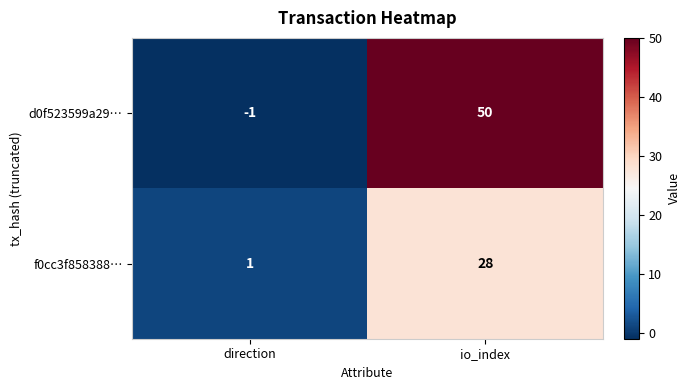

Reading left to right, what are all the values shown in this chart?

d0f523599a29…: -1	50
f0cc3f858388…: 1	28